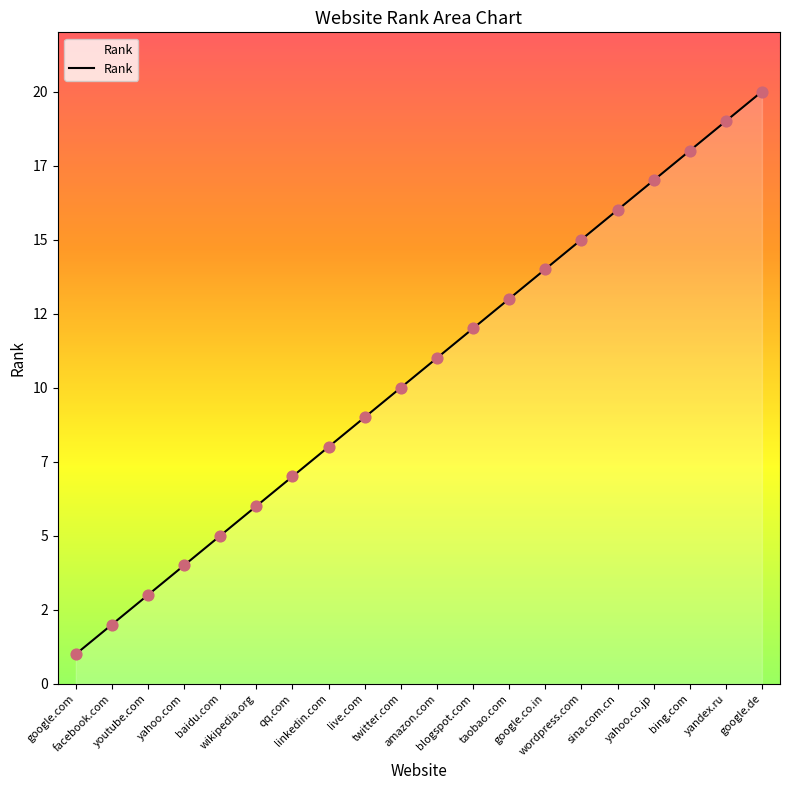

Between yahoo.com and twitter.com, which is larger?

twitter.com